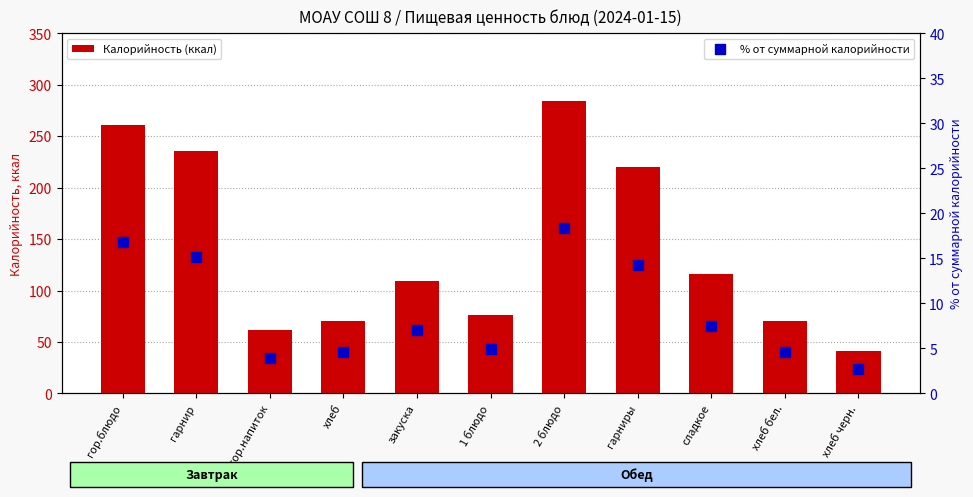

What are all the series names shown in the legend?

Калорийность (ккал), % от суммарной калорийности